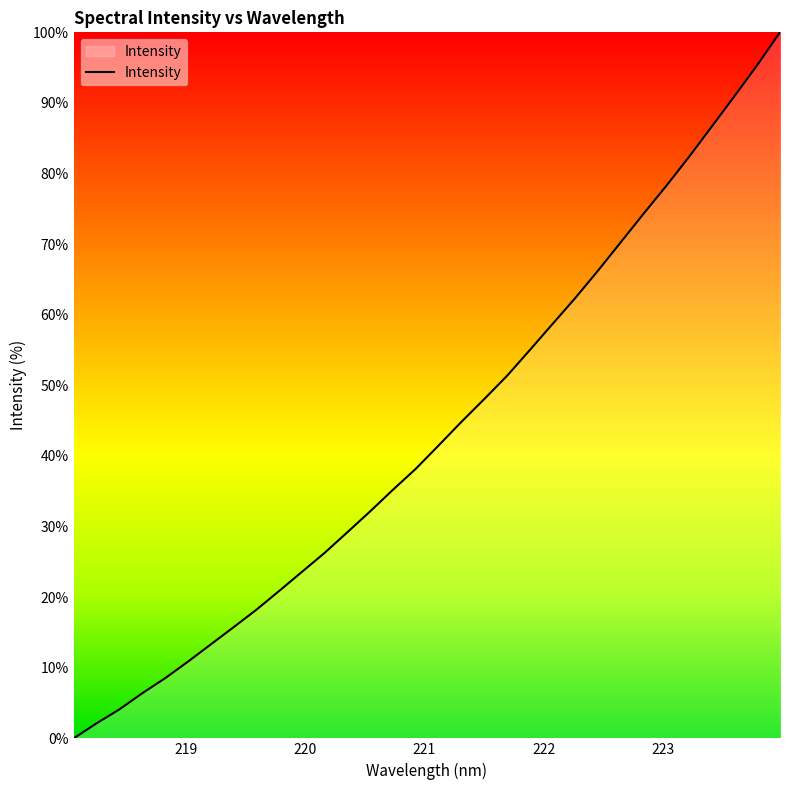

What is the difference between the maximum and minimum values?

100.0